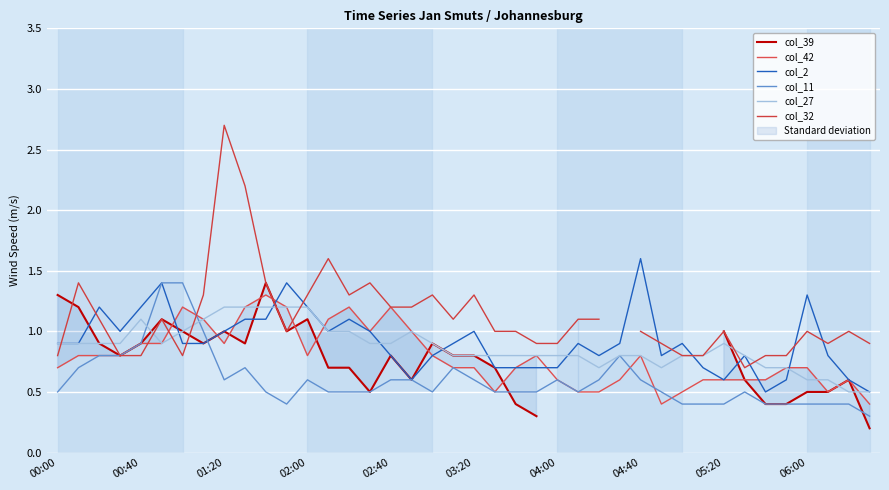

What is the lowest value of the col_42 series?

0.4